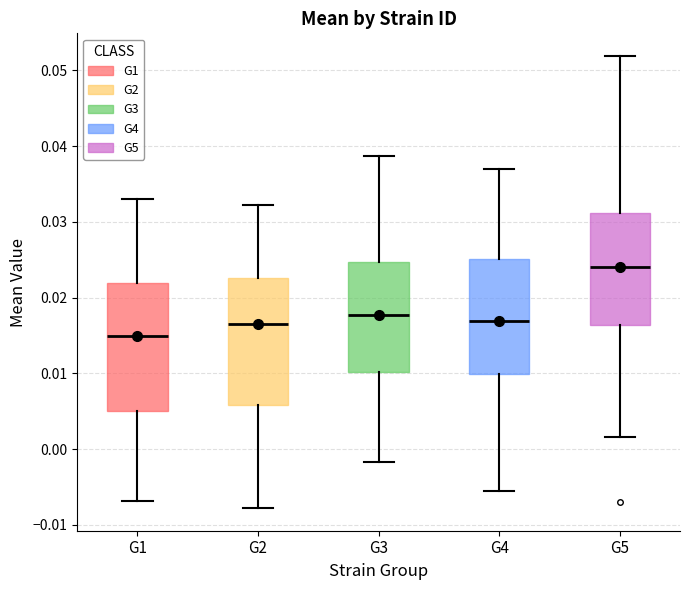

Where is the upper edge of the box for G2 on the y-axis? The values are not printed on the chart, so give them approximately, as read against the axis.

0.023